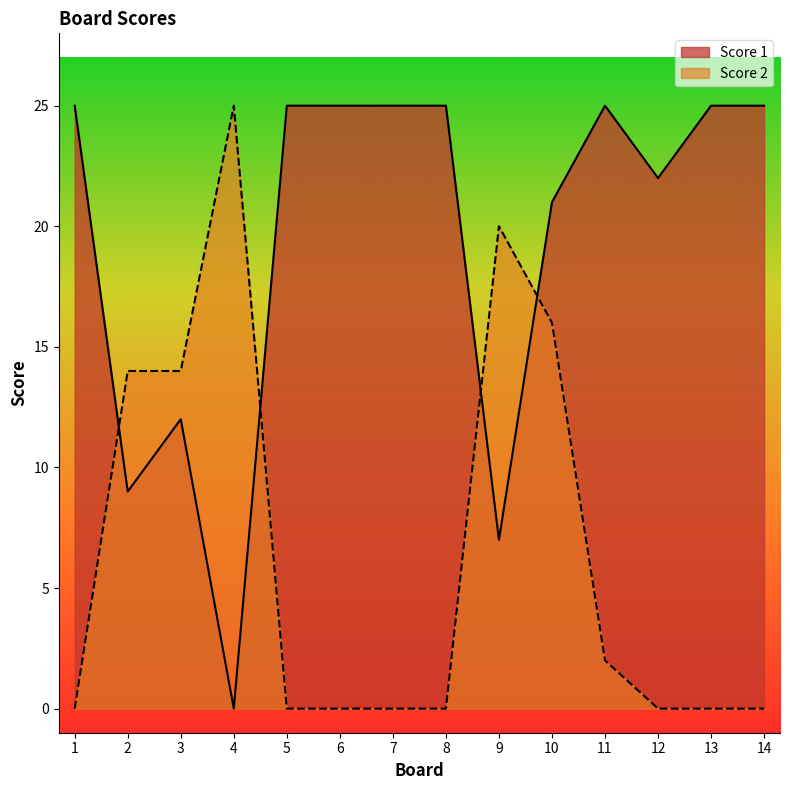

True or false: Score 2 has more than 0 interior local peaks.

True